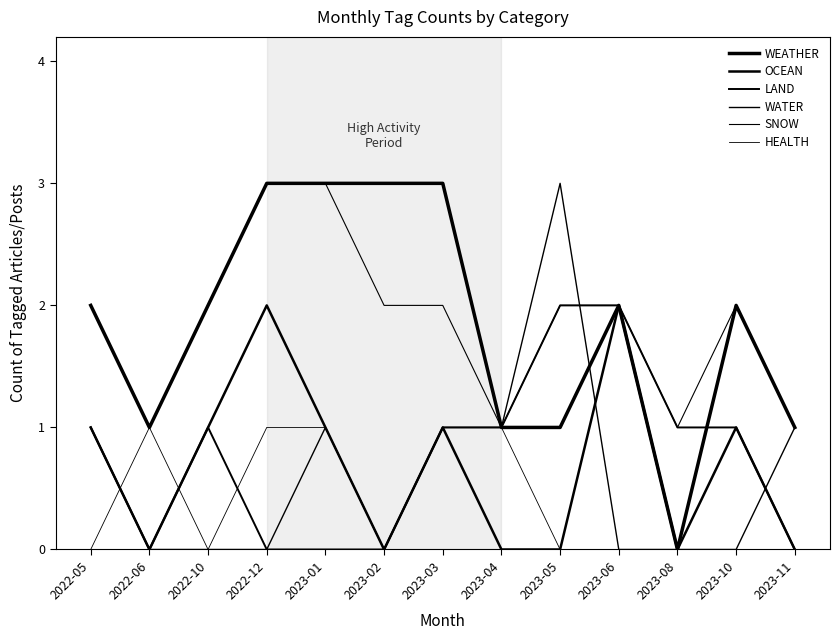

How many lines are shown in the chart?

6